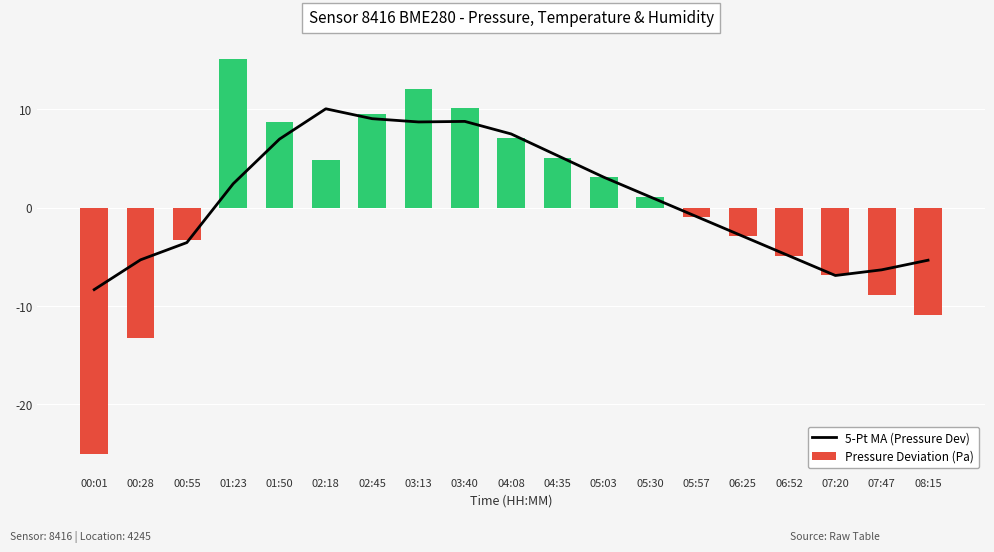

At which label is Pressure Deviation (Pa) closest to -4?

00:55